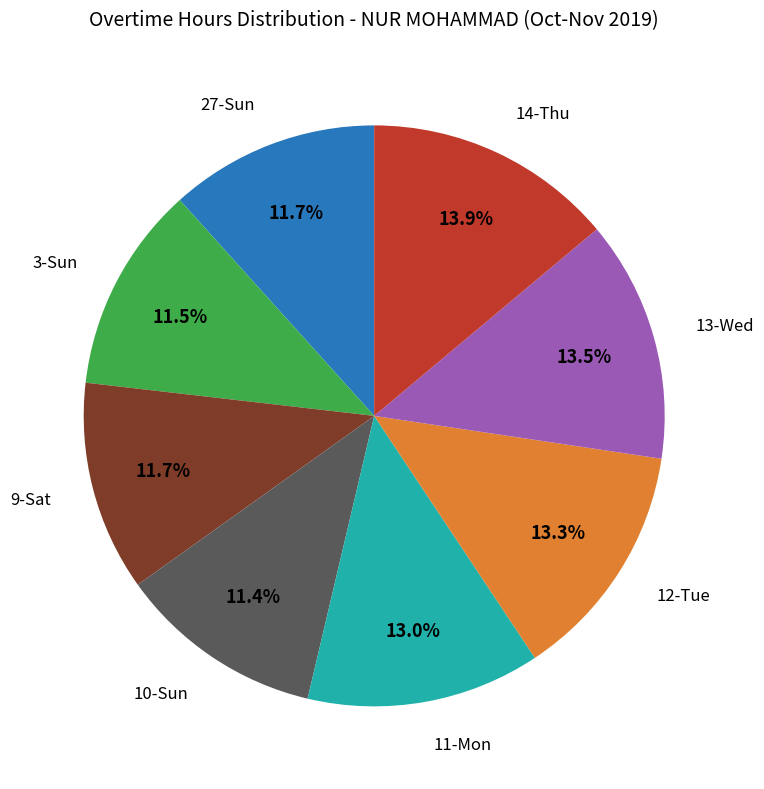

Is there a majority slice in this chart?

No